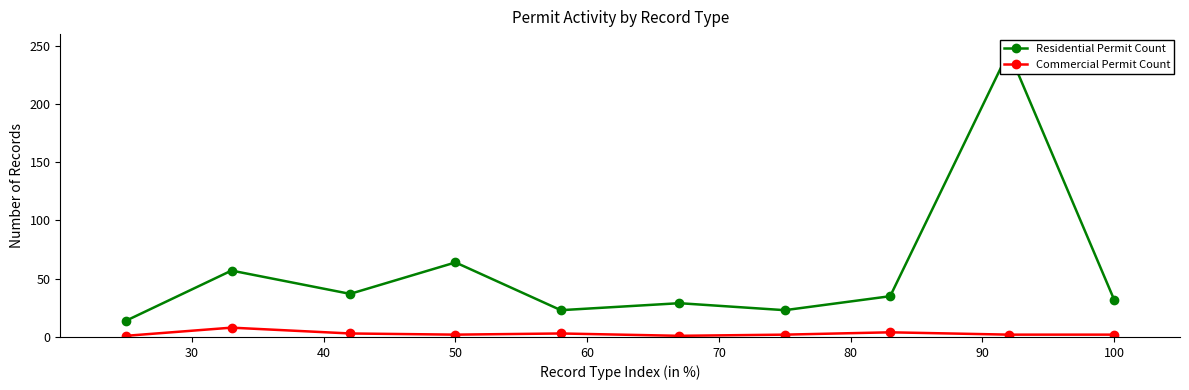

What is the maximum value for Commercial Permit Count?

8